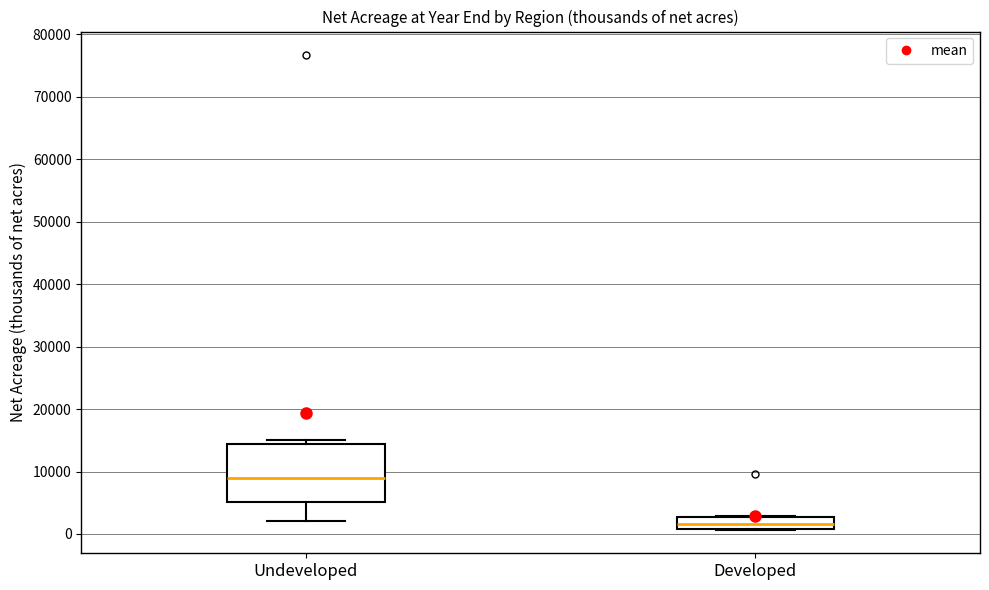

Reading left to right, transcribe this box plot: for each box, give where its median line is, the range the box spans, and where its two whiskers end, as read against the y-axis. The values are not printed on the chart, so give them approximately, as read against the axis.

Undeveloped: median 9000, box 5000 to 14000, whiskers 2000 to 15000
Developed: median 2000, box 1000 to 3000, whiskers 1000 to 3000